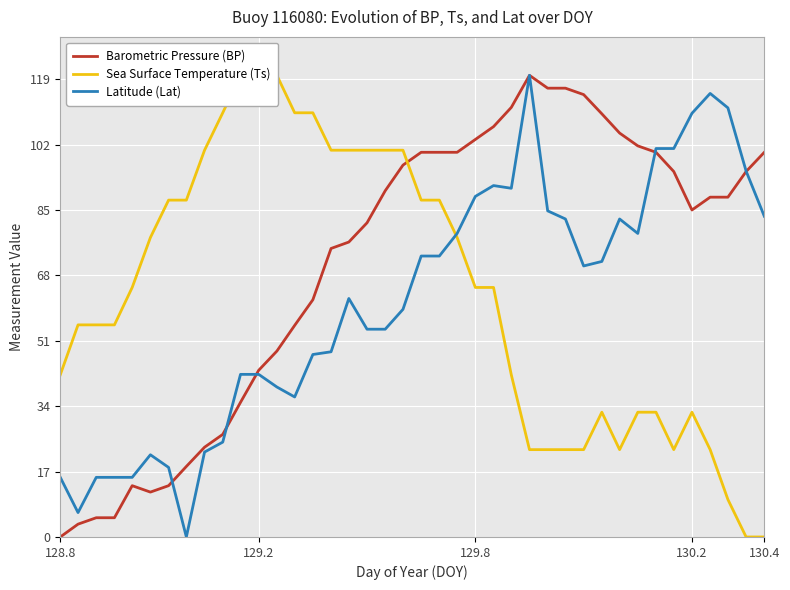

Reading left to right, what are all the values shown in this chart?

Barometric Pressure (BP): 0.0	3.3	5.0	5.0	13.3	11.7	13.3	18.3	23.3	26.7	35.0	43.3	48.3	55.0	61.7	75.0	76.7	81.7	90.0	96.7	100.0	100.0	100.0	103.3	106.7	111.7	120.0	116.7	116.7	115.0	110.0	105.0	101.7	100.0	95.0	85.0	88.3	88.3	95.0	100.0
Sea Surface Temperature (Ts): 42.2	55.1	55.1	55.1	64.9	77.8	87.6	87.6	100.5	110.3	120.0	120.0	120.0	110.3	110.3	100.5	100.5	100.5	100.5	100.5	87.6	87.6	77.8	64.9	64.9	42.2	22.7	22.7	22.7	22.7	32.4	22.7	32.4	32.4	22.7	32.4	22.7	9.7	0.0	0.0
Latitude (Lat): 15.5	6.3	15.5	15.5	15.5	21.4	18.1	0.0	22.1	24.7	42.3	42.3	39.0	36.4	47.4	48.1	62.0	54.0	54.0	59.2	73.0	73.0	78.9	88.5	91.4	90.6	120.0	84.8	82.7	70.5	71.6	82.7	78.9	101.0	101.0	110.1	115.3	111.5	95.1	83.4